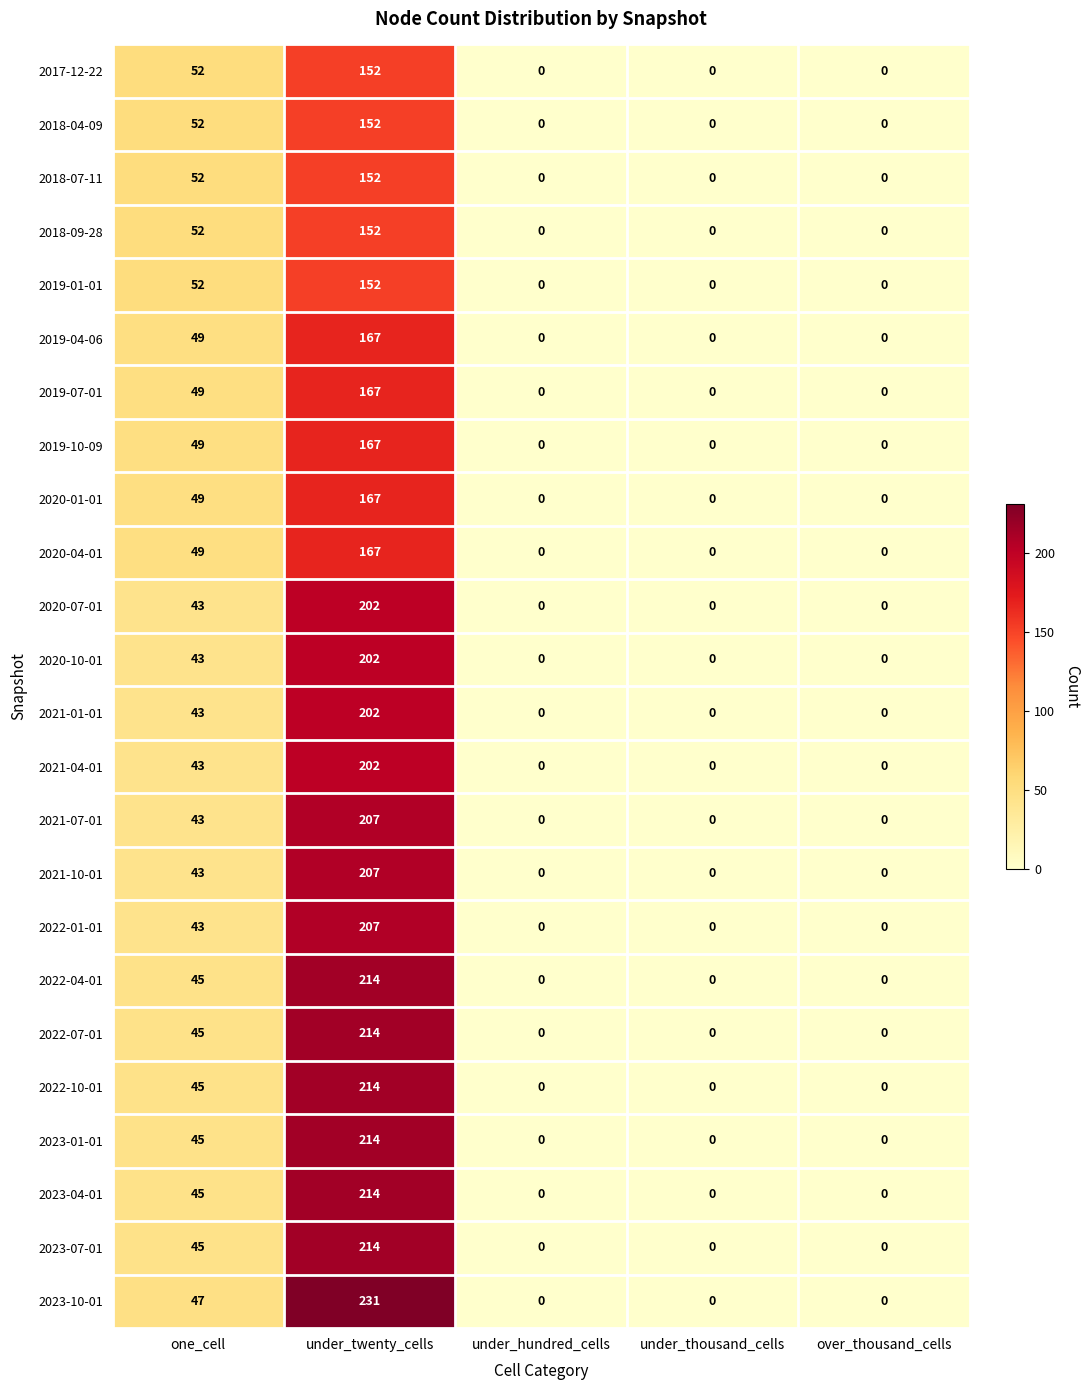

What is the total value across all series at under_twenty_cells?

4539